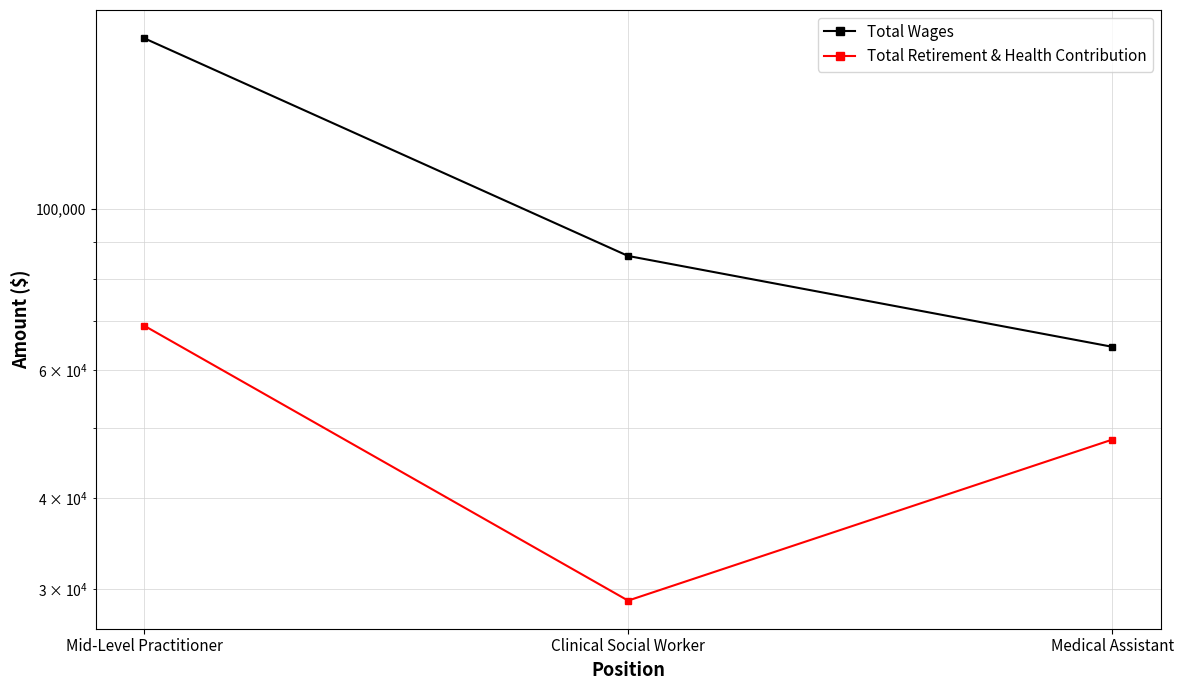

Where does the Total Retirement & Health Contribution series first go above 48123?

Mid-Level Practitioner